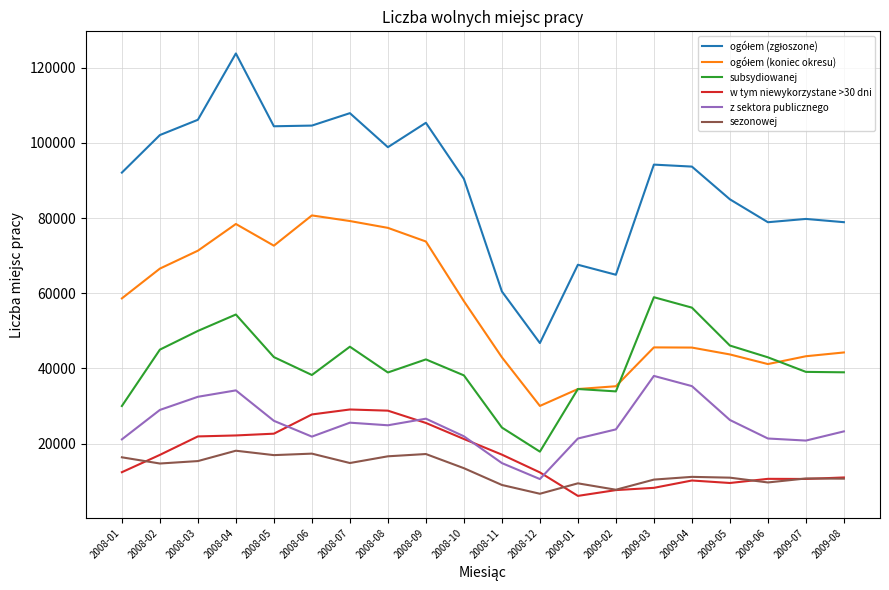

True or false: subsydiowanej and w tym niewykorzystane >30 dni intersect in this chart.

False